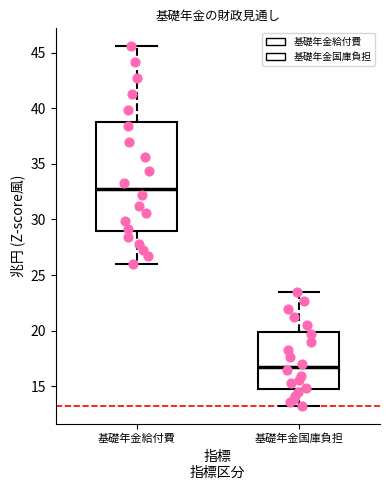

Where is the lower edge of the box for 基礎年金給付費 on the y-axis? The values are not printed on the chart, so give them approximately, as read against the axis.

29.0